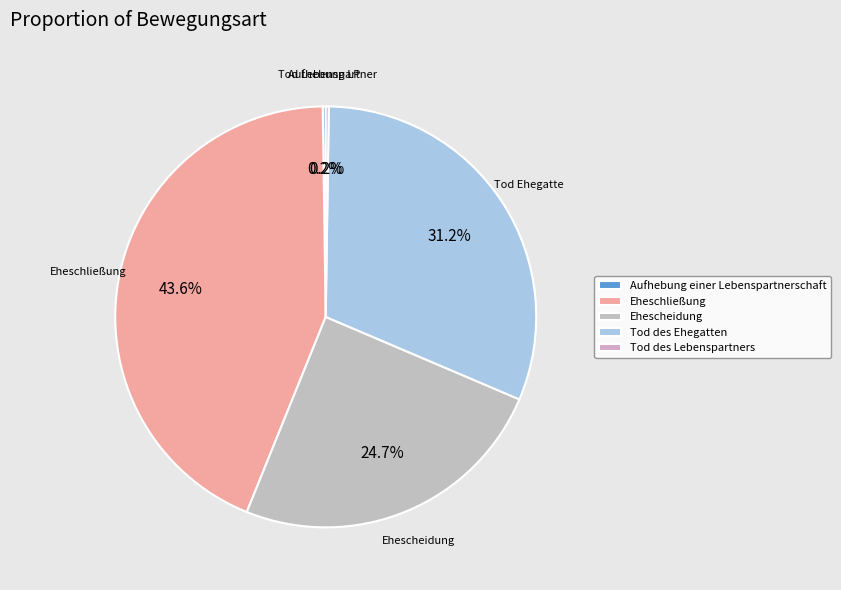

Do Tod des Ehegatten and Eheschließung together represent more than half of the pie?

Yes